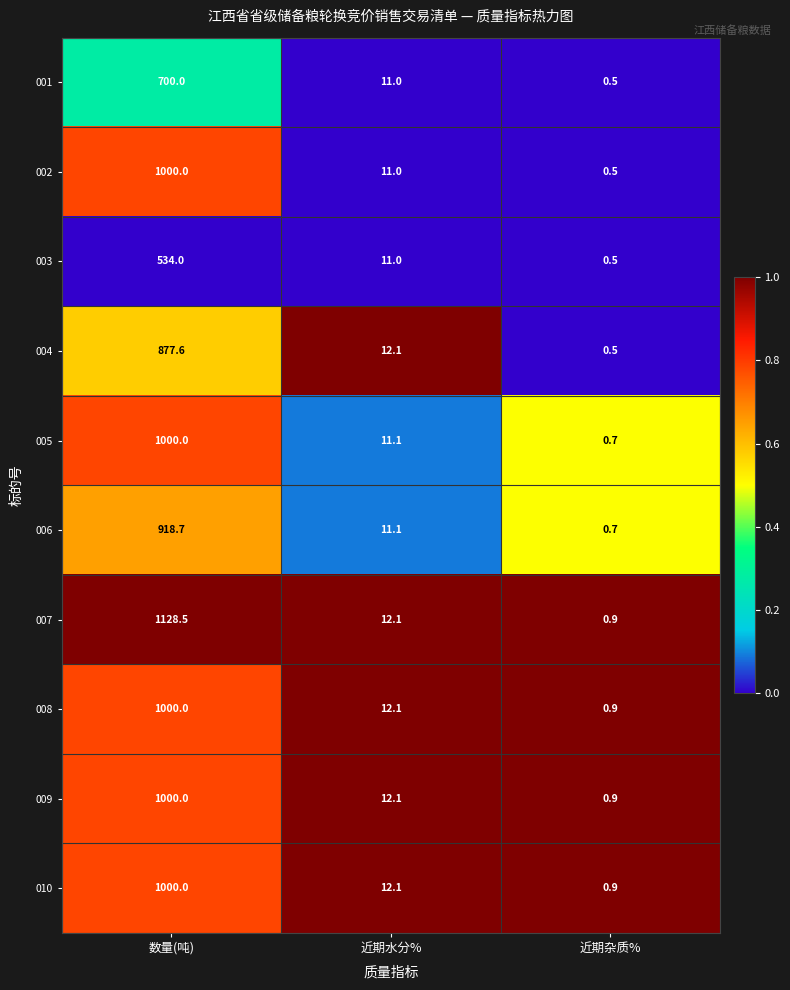

The value of 005 at 近期水分% is 11.1. True or false?

True